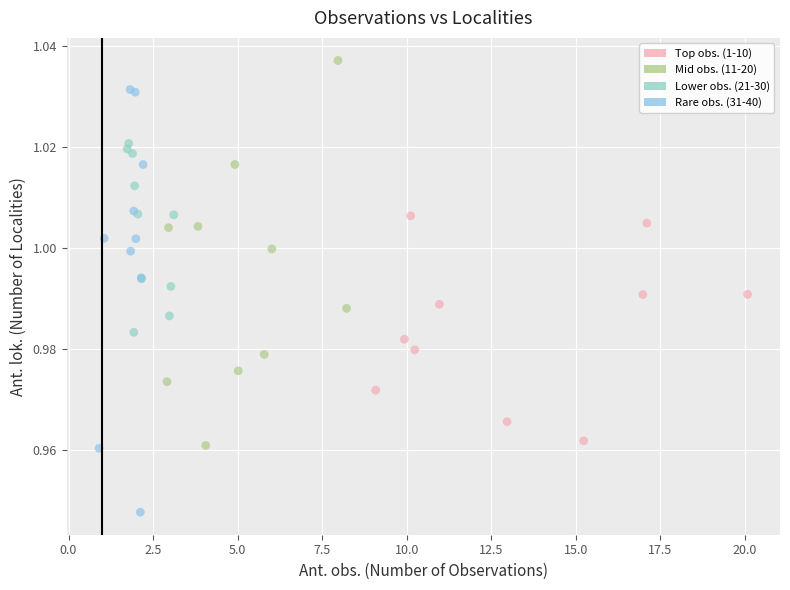

Which series reaches the maximum Y coordinate?

Mid obs. (11-20)